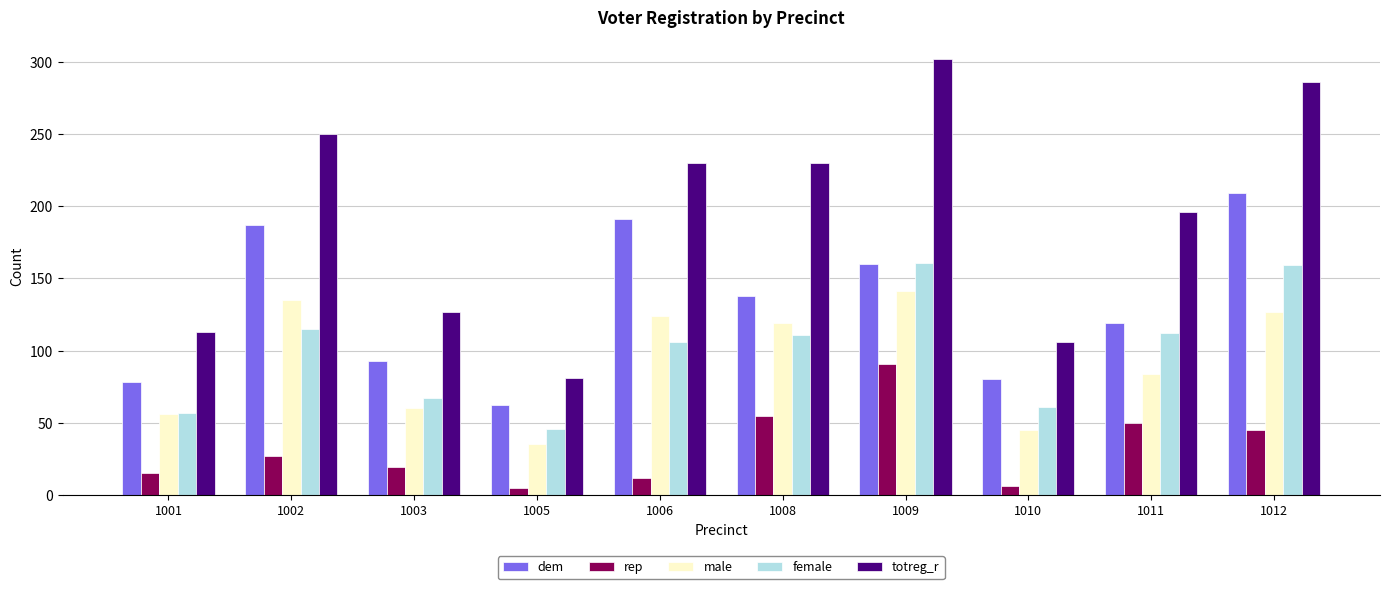

Read the female value at 1002.

115